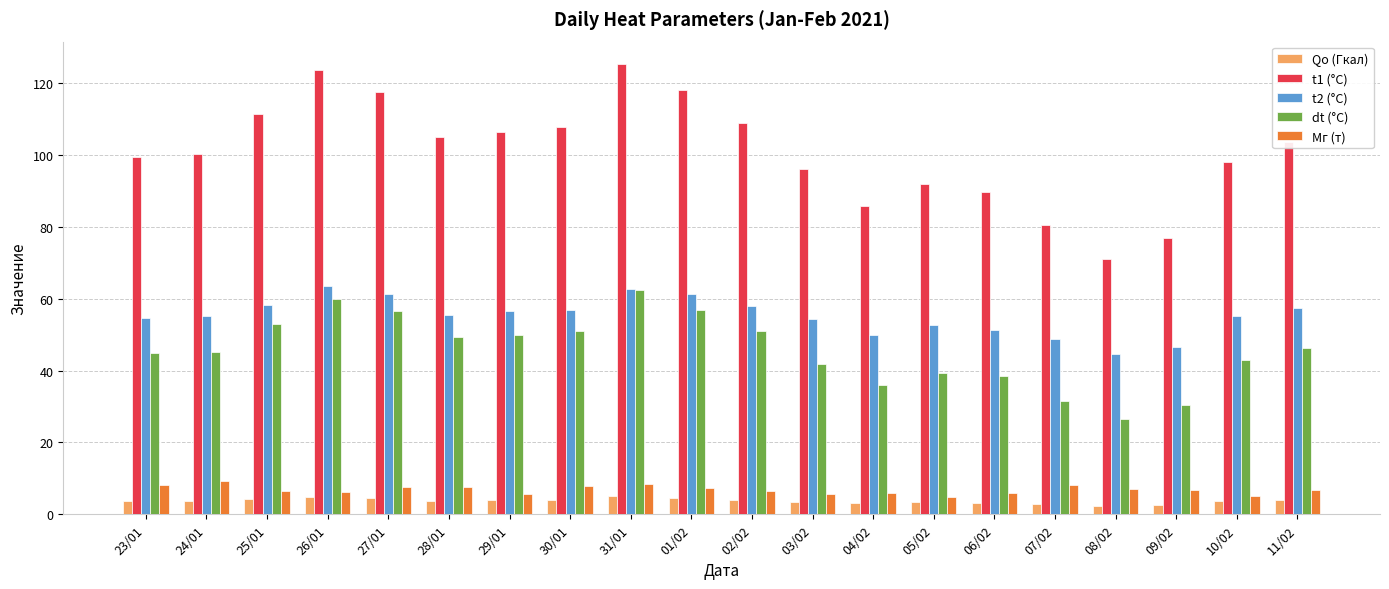

What is the label of the 15th bar from the left?

06/02